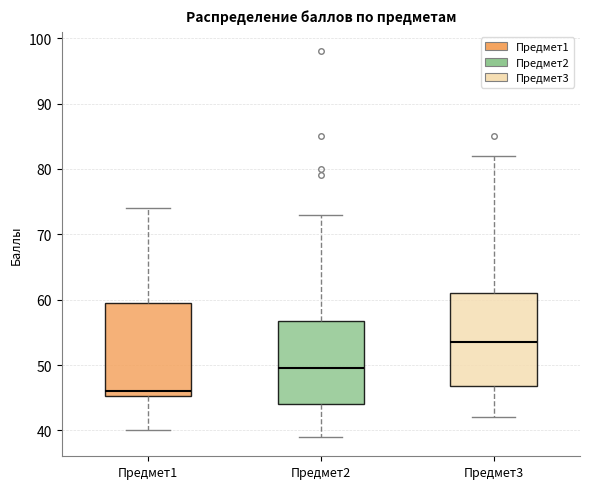

Which box has the lowest median line?

Предмет1